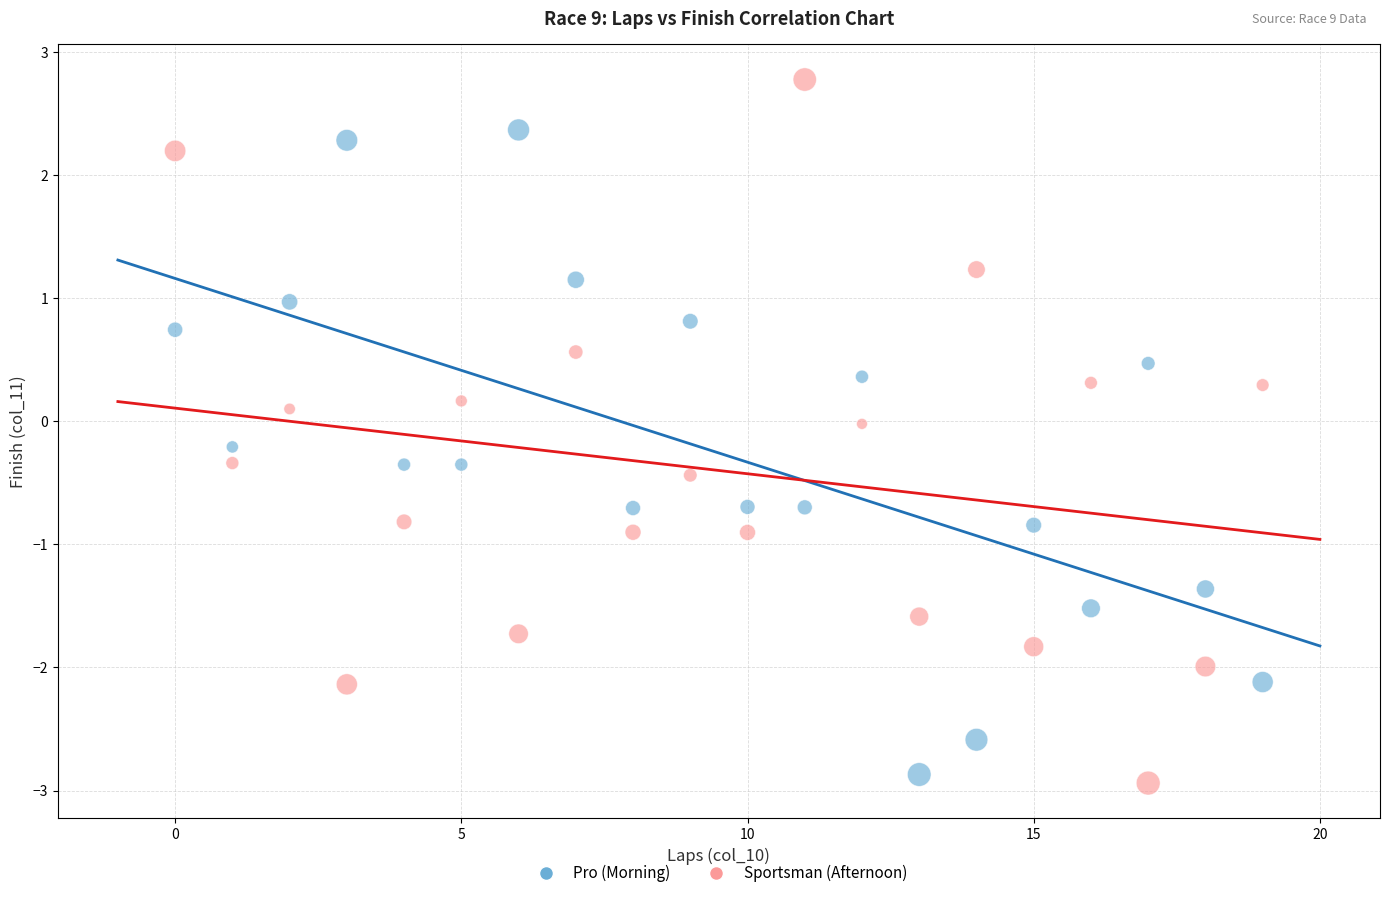

Which series contains the lowest Y value?

Sportsman (Afternoon)